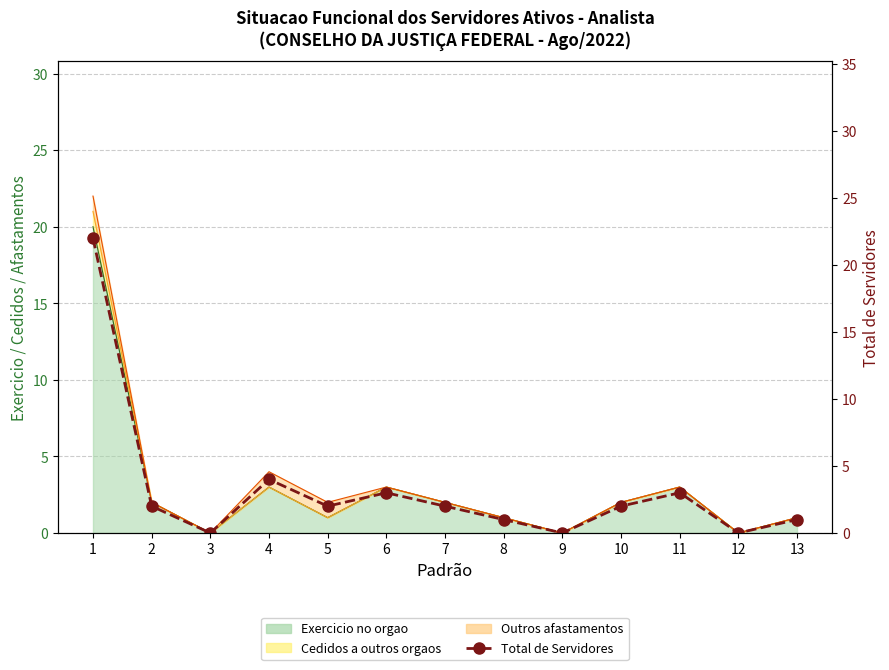

At which category does the data reach its first local peak?

4